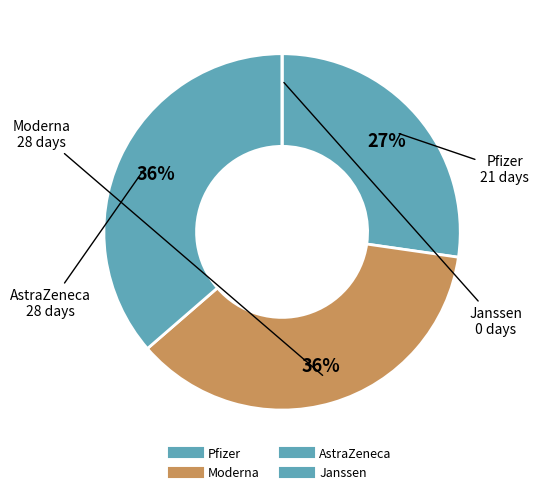

Does any single category account for the majority?

No